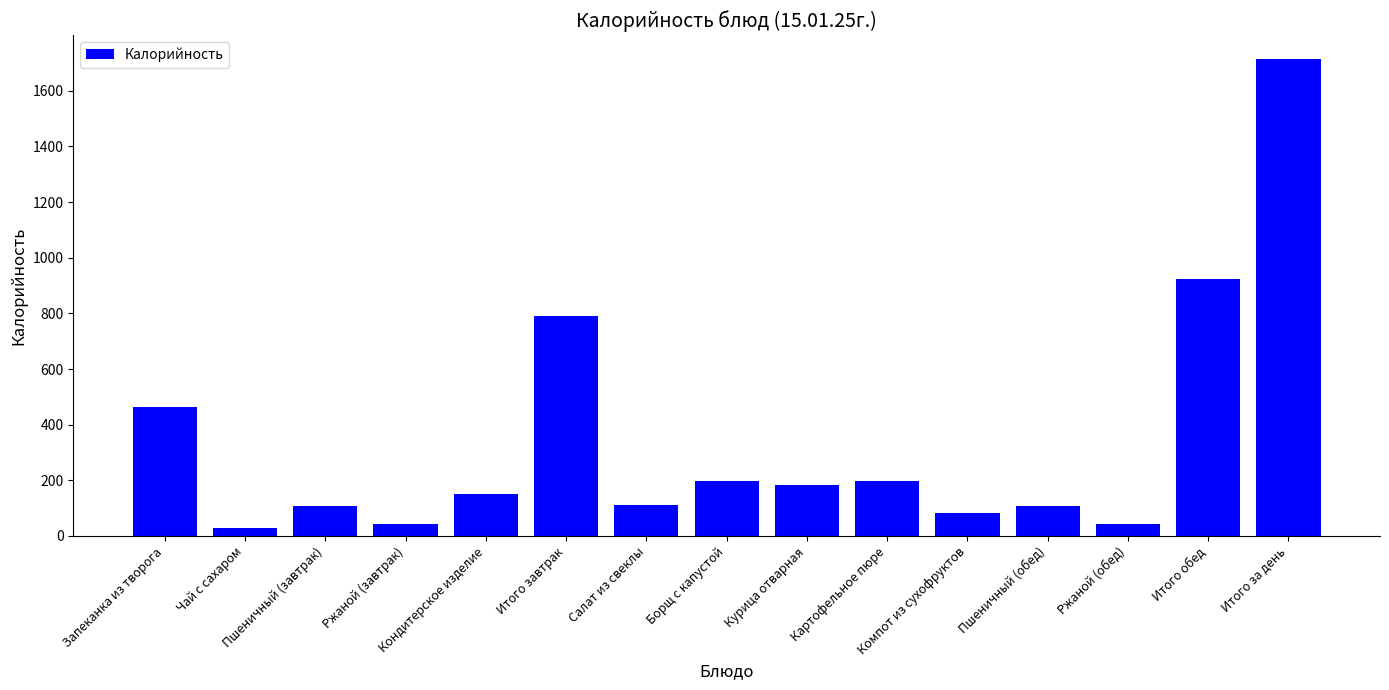

What is the greatest value displayed?

1714